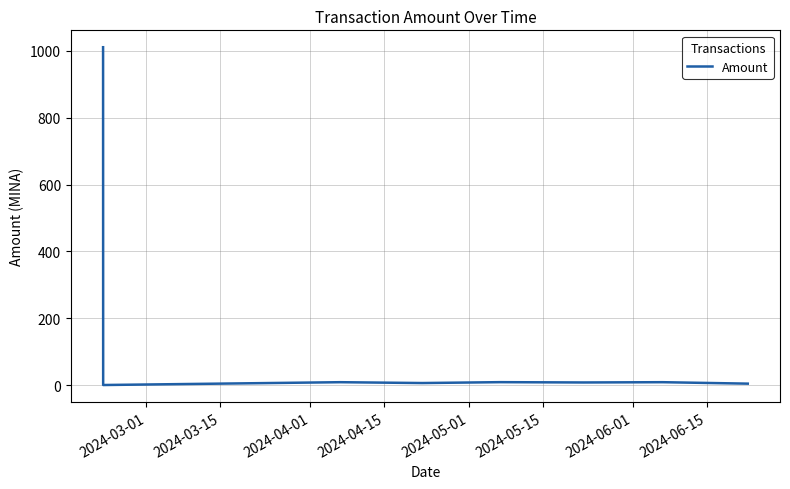

What is the difference between the second highest and second lowest values?

4.4